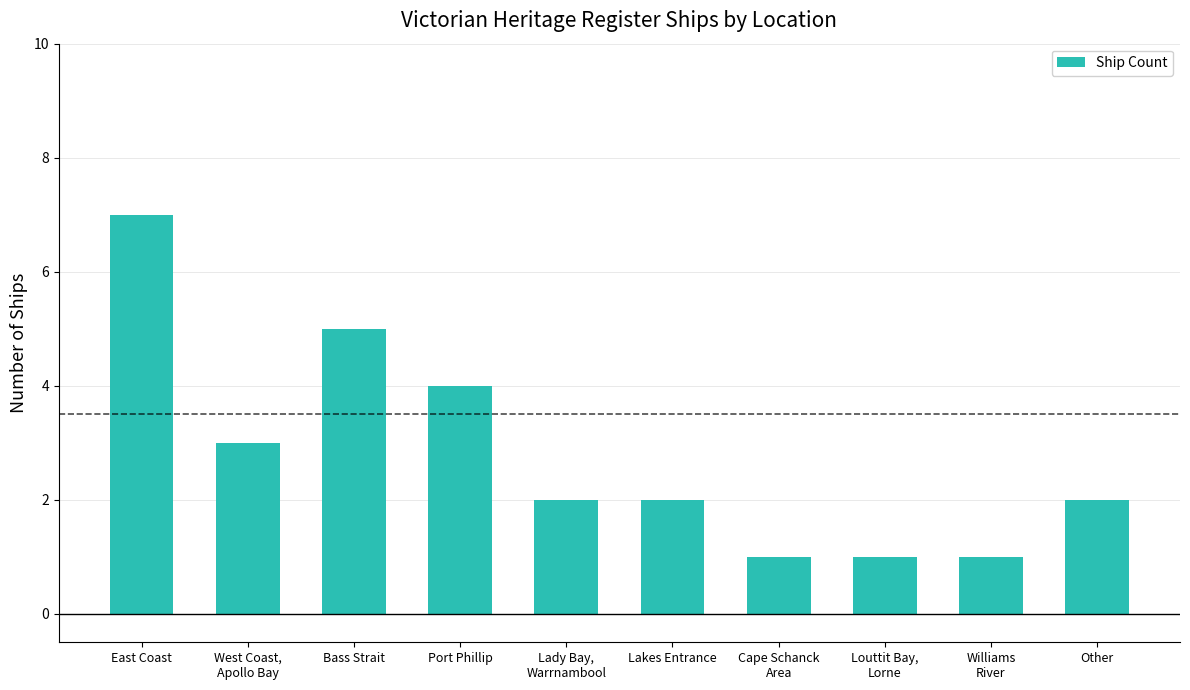

Where is the data nearest to the value 4?

Port Phillip